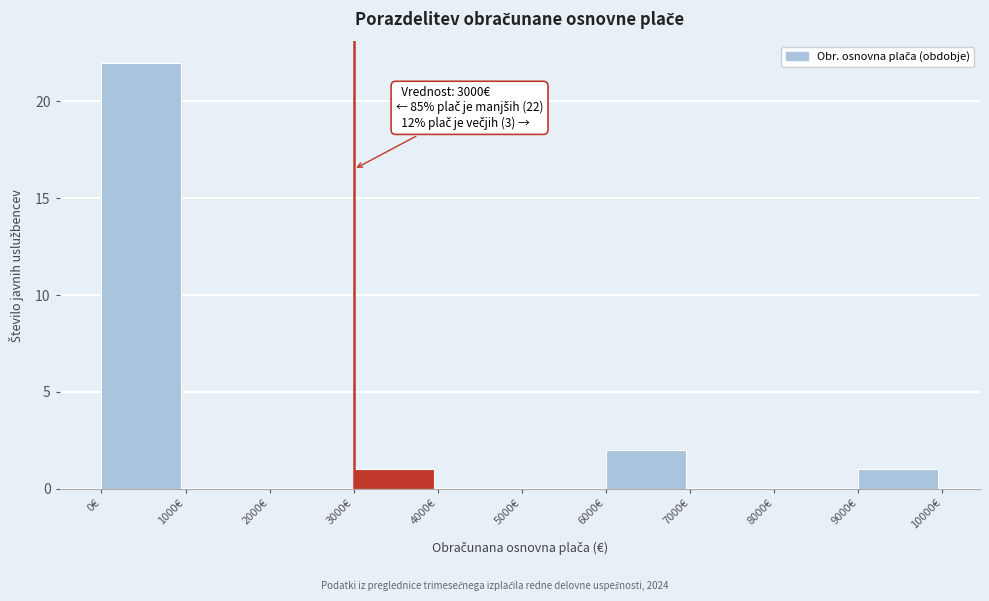

Over which range of the x-axis is the bar tallest?

0 to 1000